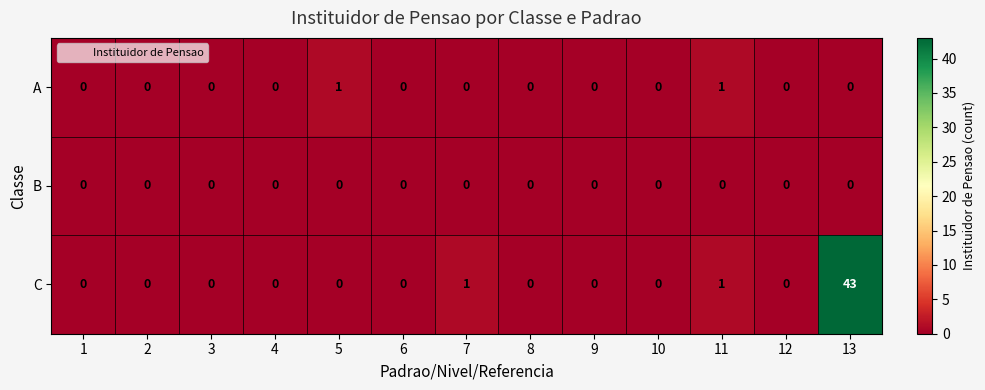

What is the difference between the maximum and minimum values in the C series?

43